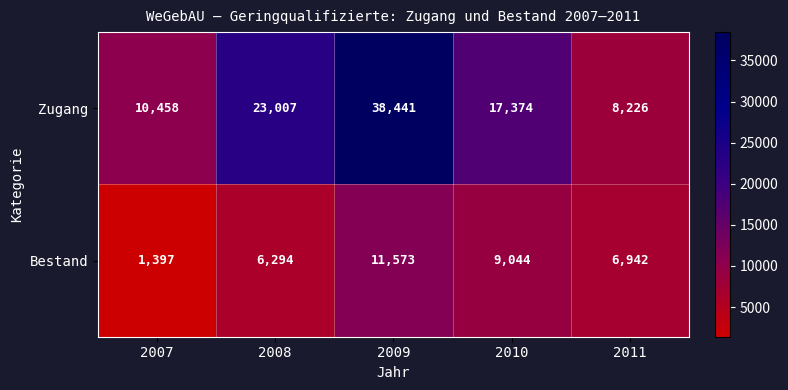

What is the total value across all series at 2011?

15168